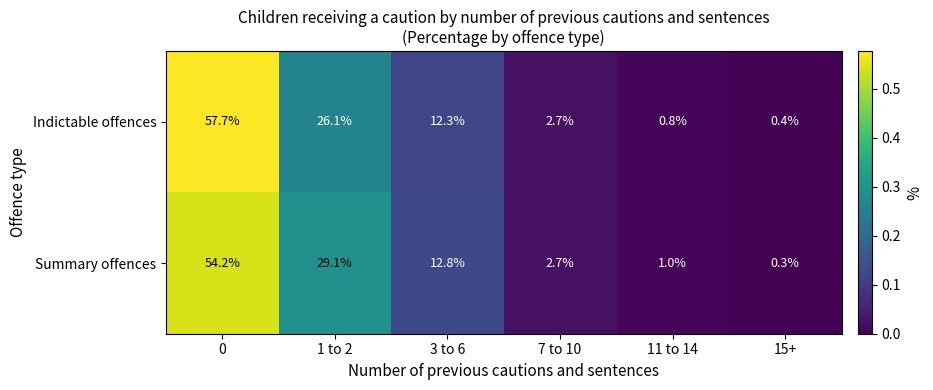

What is the smallest value displayed?

0.3